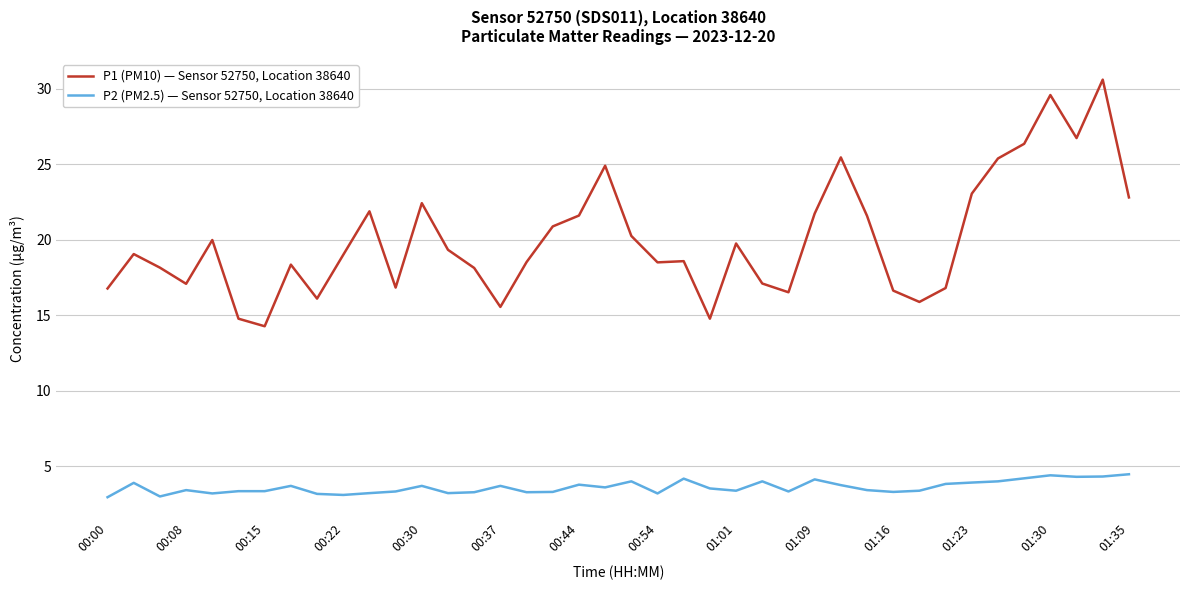

Which series has the largest range (max minus min)?

P1 (PM10) — Sensor 52750, Location 38640